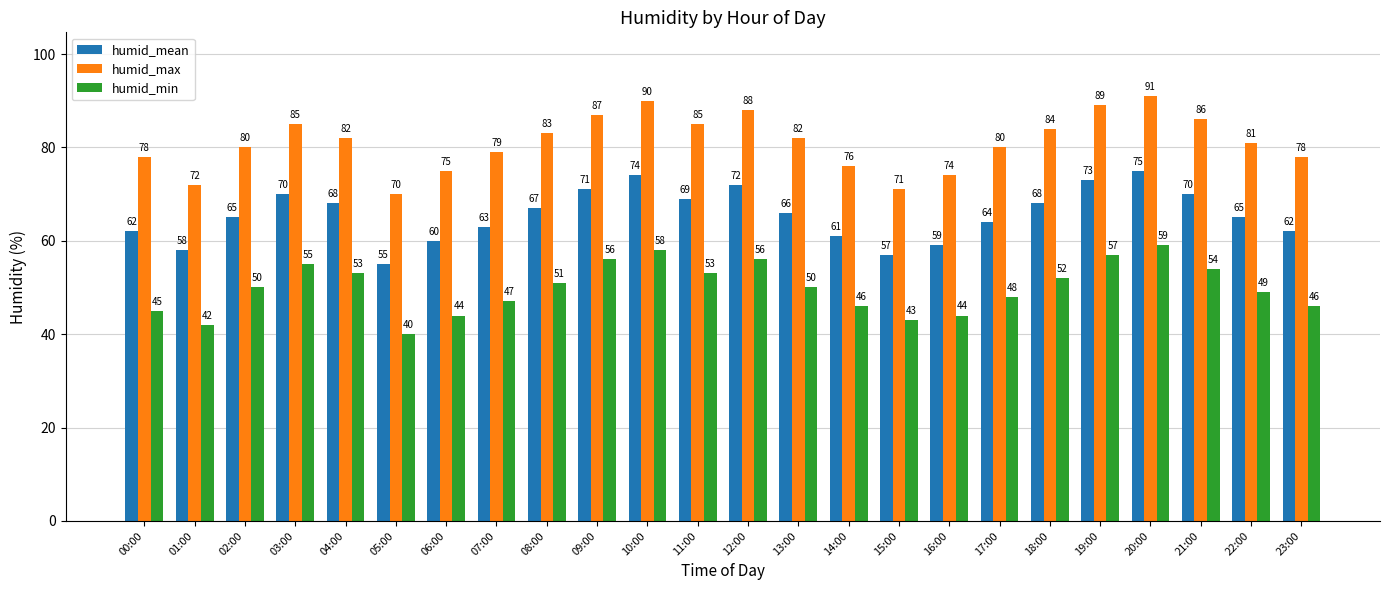

What is the difference between the humid_max values at 22:00 and 21:00?

5